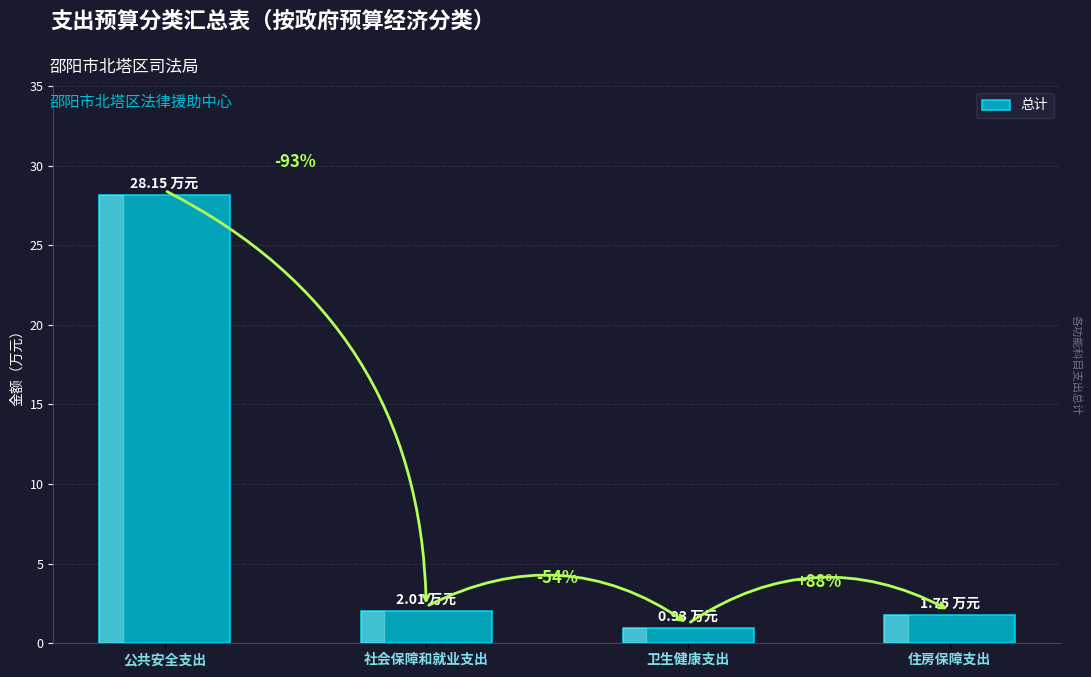

Between 住房保障支出 and 社会保障和就业支出, which is larger?

社会保障和就业支出